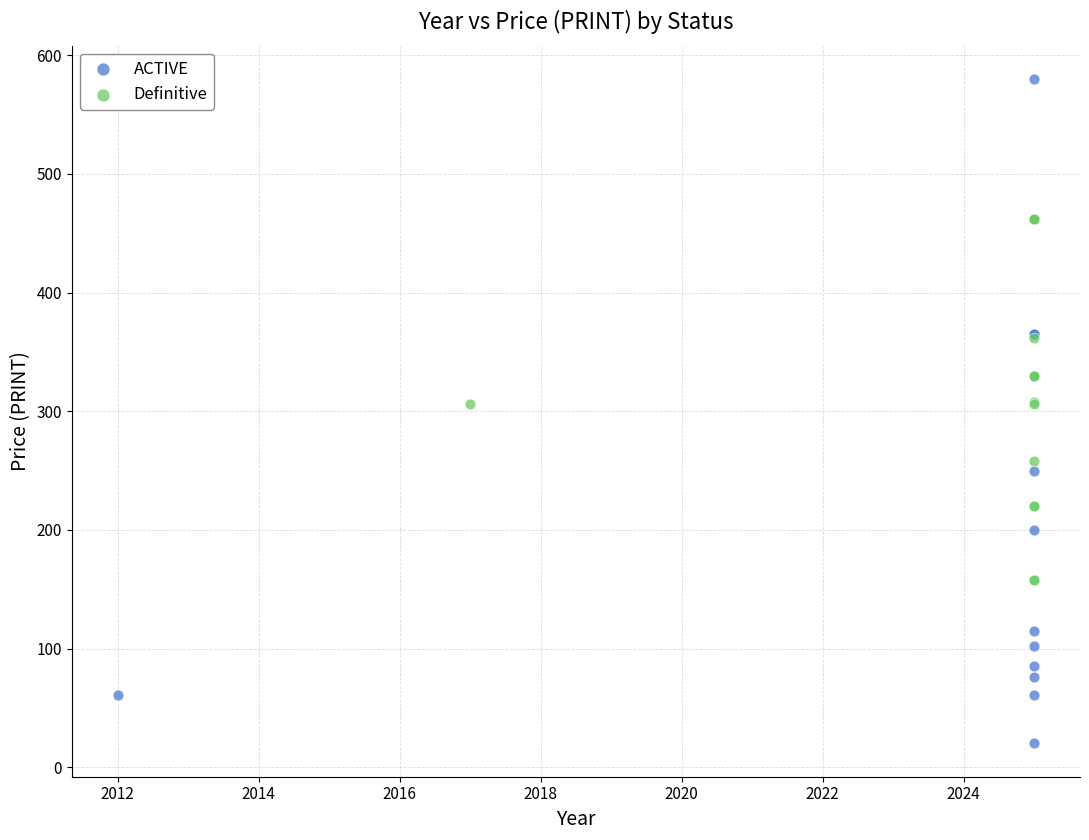

Which series reaches the maximum Y coordinate?

ACTIVE